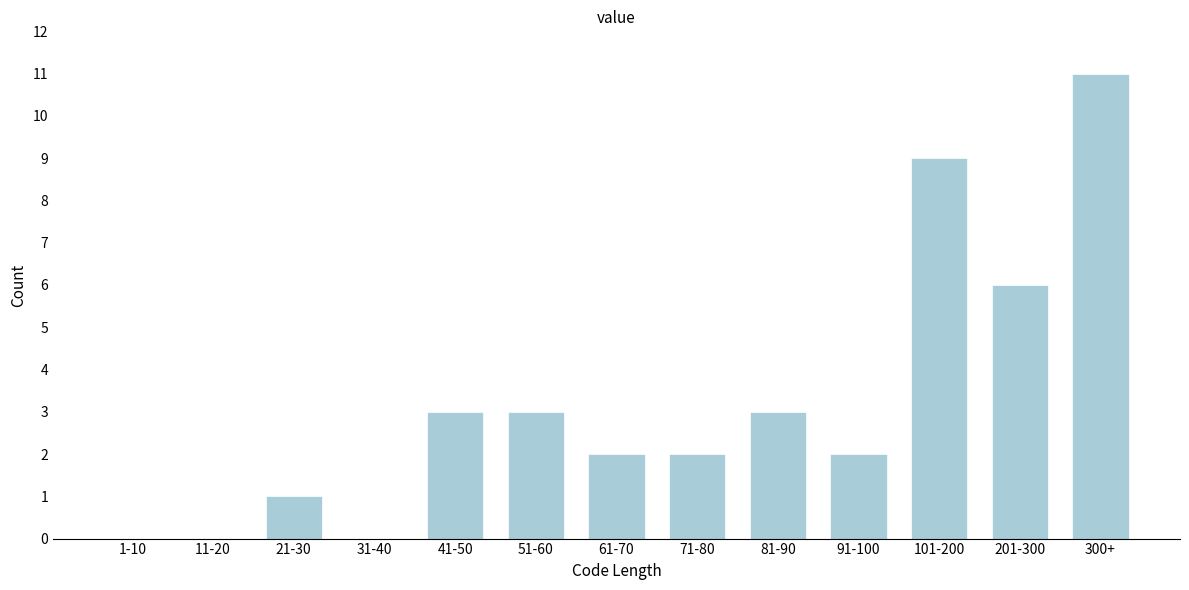

Reading left to right, extract all data points from this chart.

1-10=0	11-20=0	21-30=1	31-40=0	41-50=3	51-60=3	61-70=2	71-80=2	81-90=3	91-100=2	101-200=9	201-300=6	300+=11